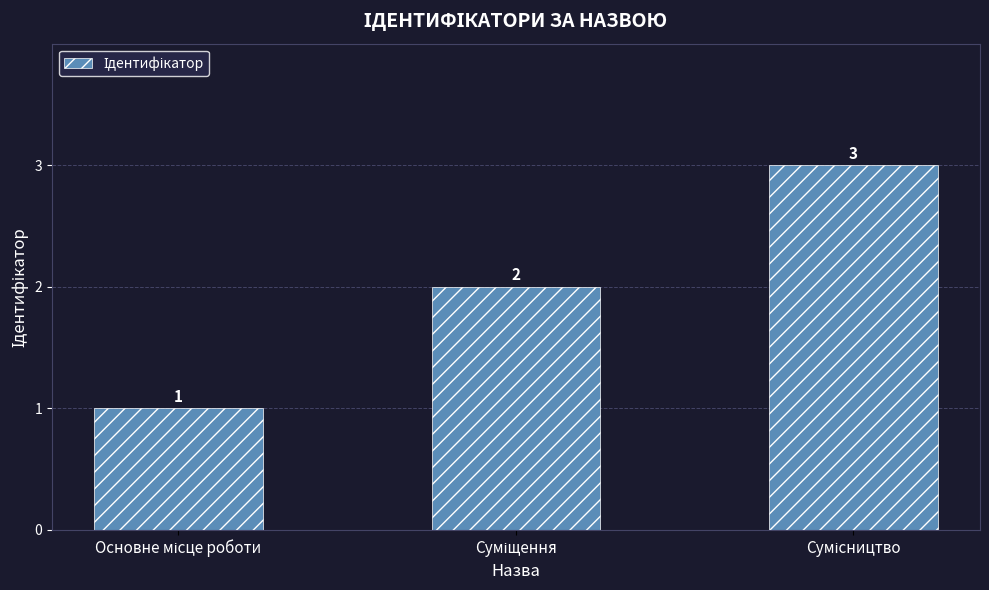

What is the sum of all values?

6